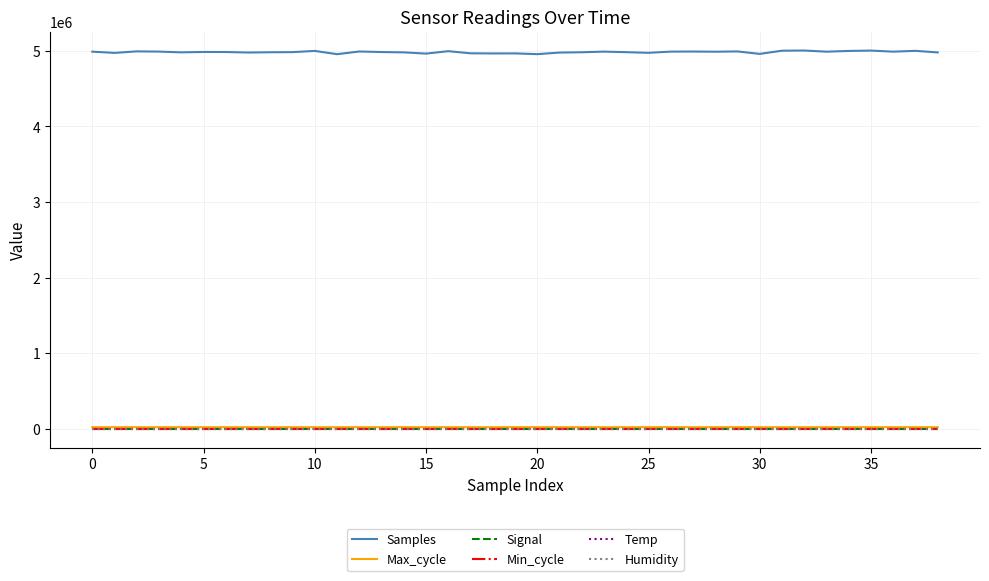

How many values in the Signal series are below -83?

18